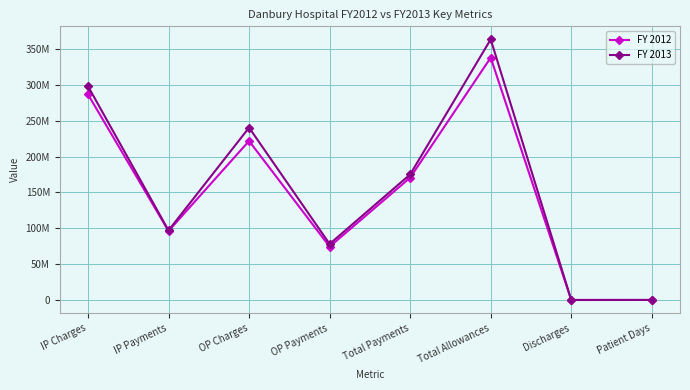

In FY 2013, how many points are higher than both neighbors (excluding endpoints)?

2